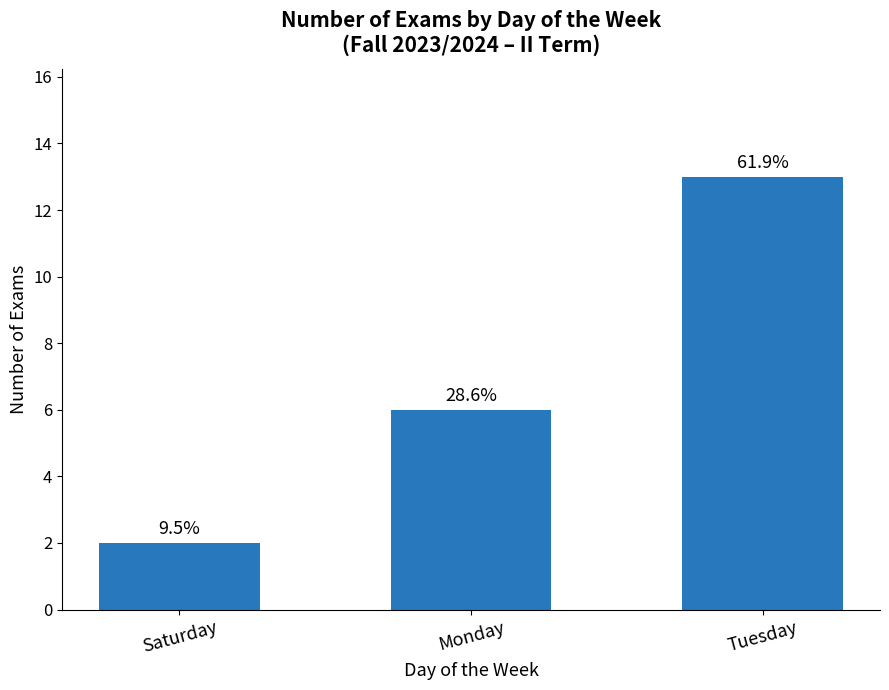

What is the difference between the maximum and minimum values?

11